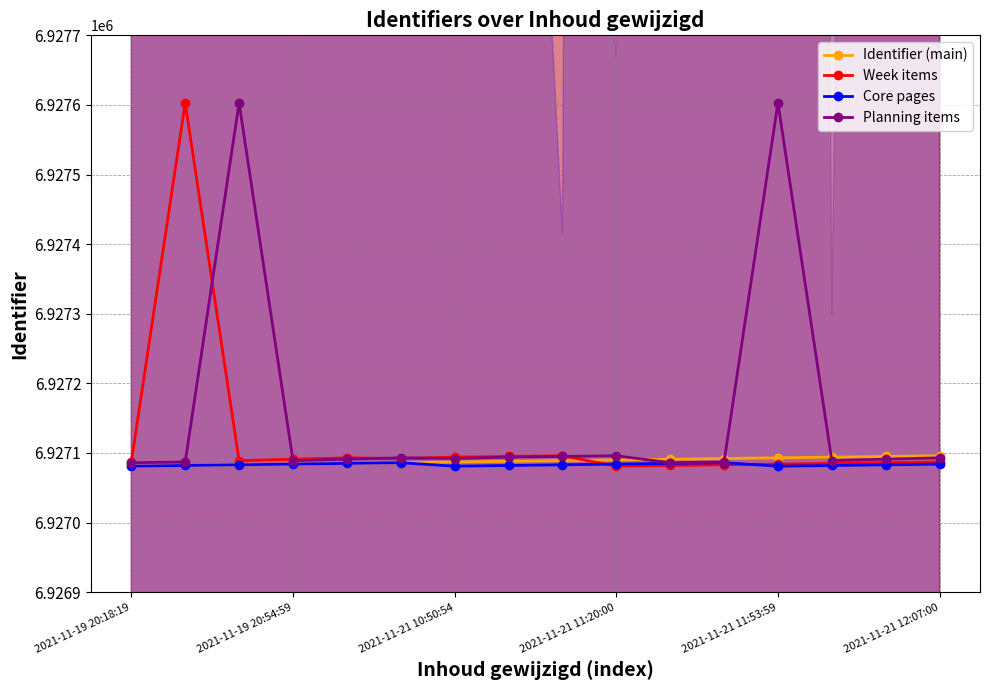

List the series in order of their peak value, highest first.

Week items, Planning items, Identifier (main), Core pages